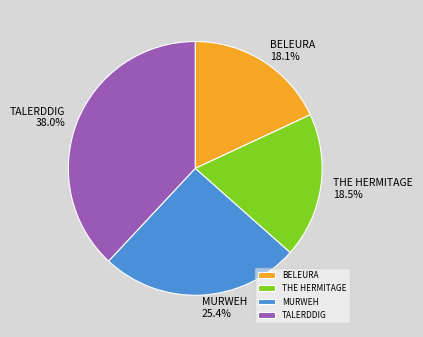

Is it true that TALERDDIG is 31% of the pie?

False